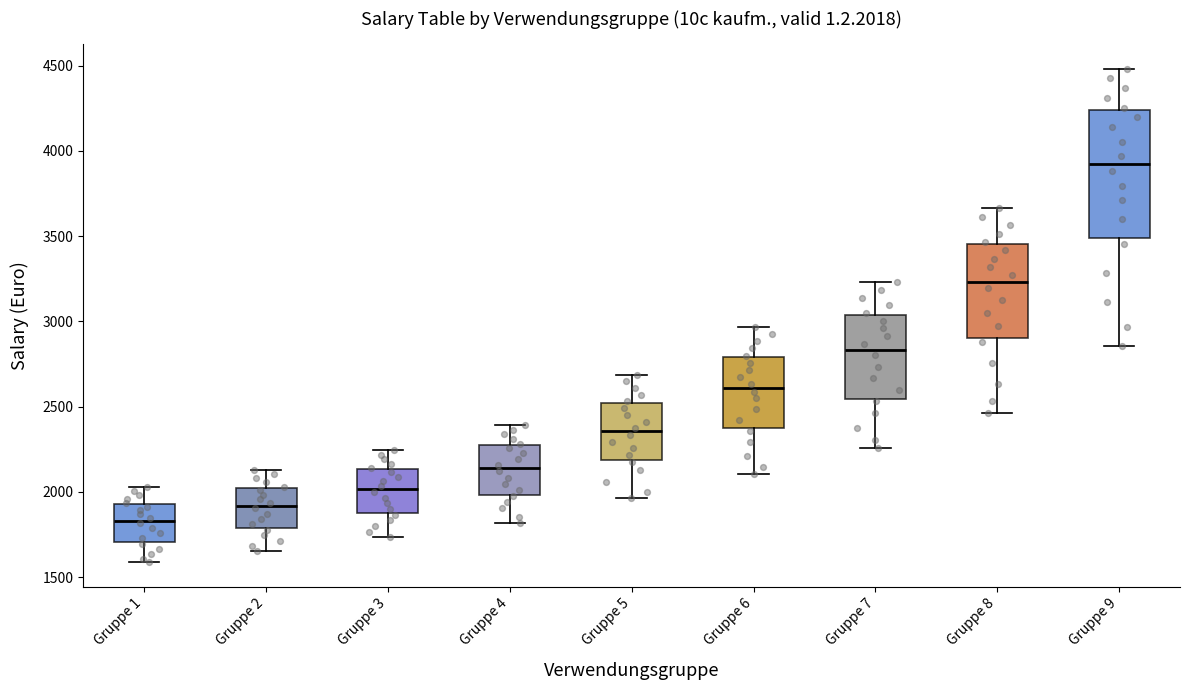

Where is the upper edge of the box for Gruppe 6 on the y-axis? The values are not printed on the chart, so give them approximately, as read against the axis.

2800